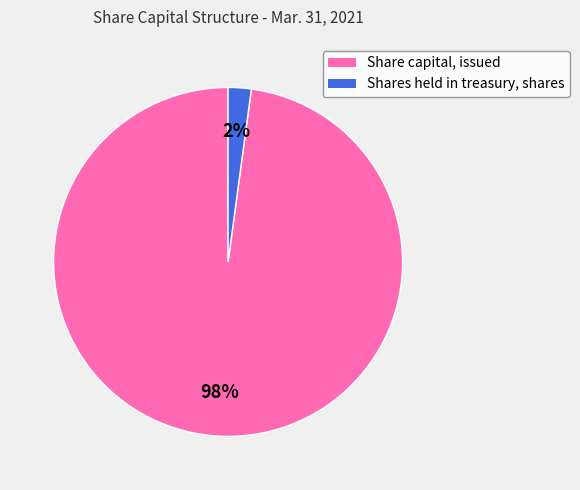

To the nearest percent, what portion does Share capital, issued represent?

98%